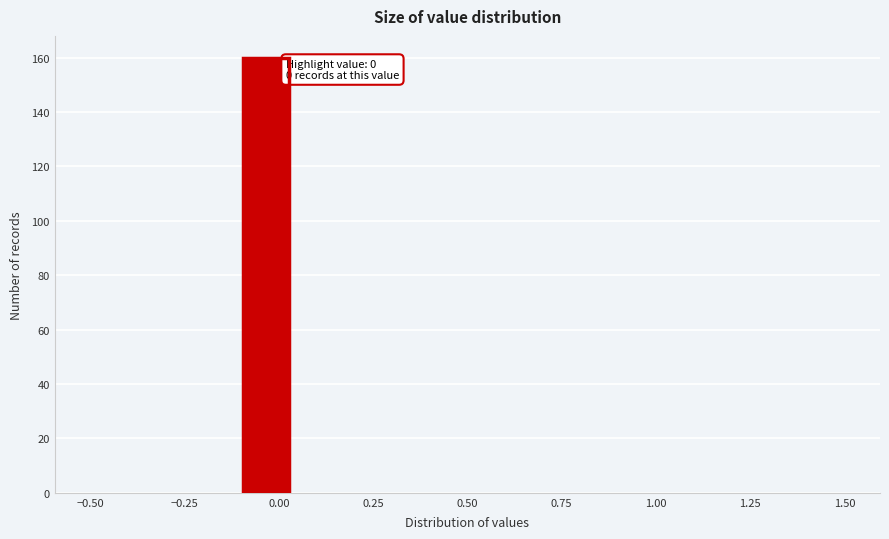

Read against the x-axis, roughly where is the centre of the tallest bar?

-0.05